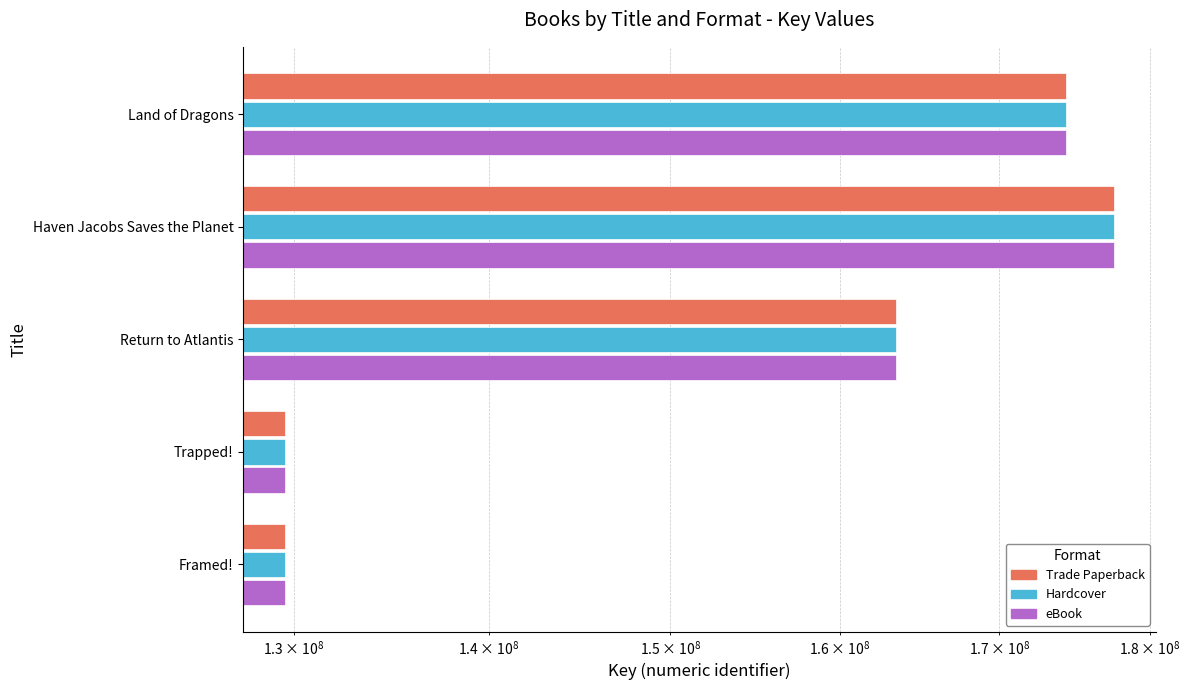

What are all the series names shown in the legend?

Trade Paperback, Hardcover, eBook